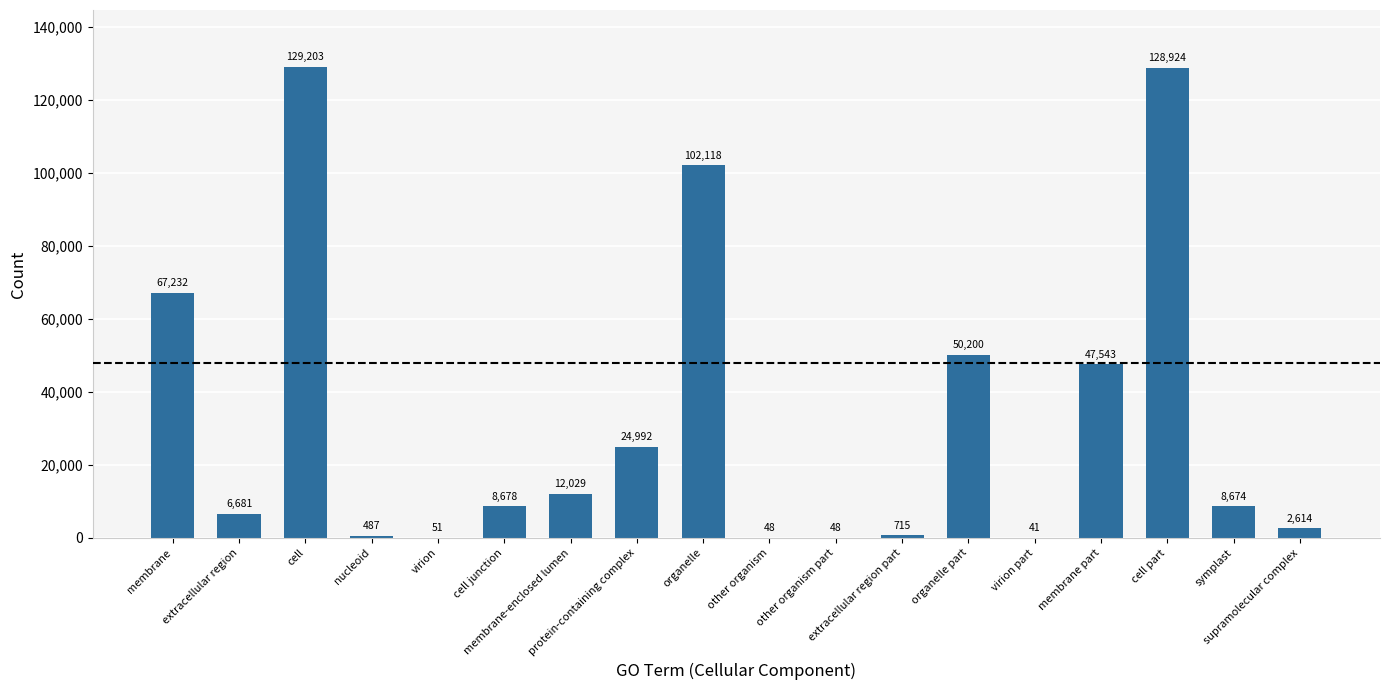

What is the maximum value shown in the chart?

129203